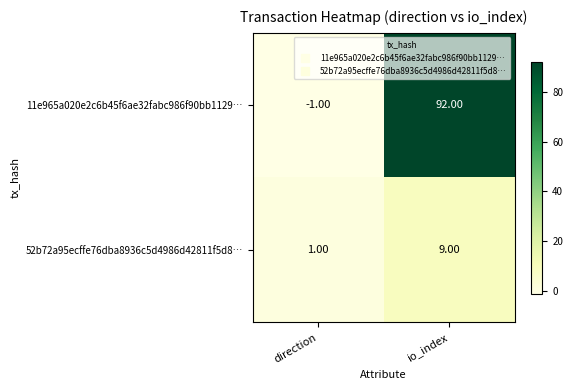

List the series in order of their overall mean, highest first.

11e965a020e2c6b45f6ae32fabc986f90bb1129…, 52b72a95ecffe76dba8936c5d4986d42811f5d8…